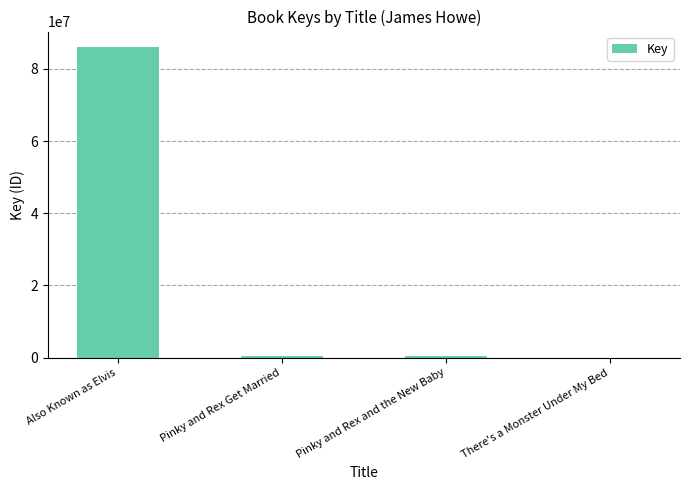

True or false: the data shows 86025817 at Also Known as Elvis.

True